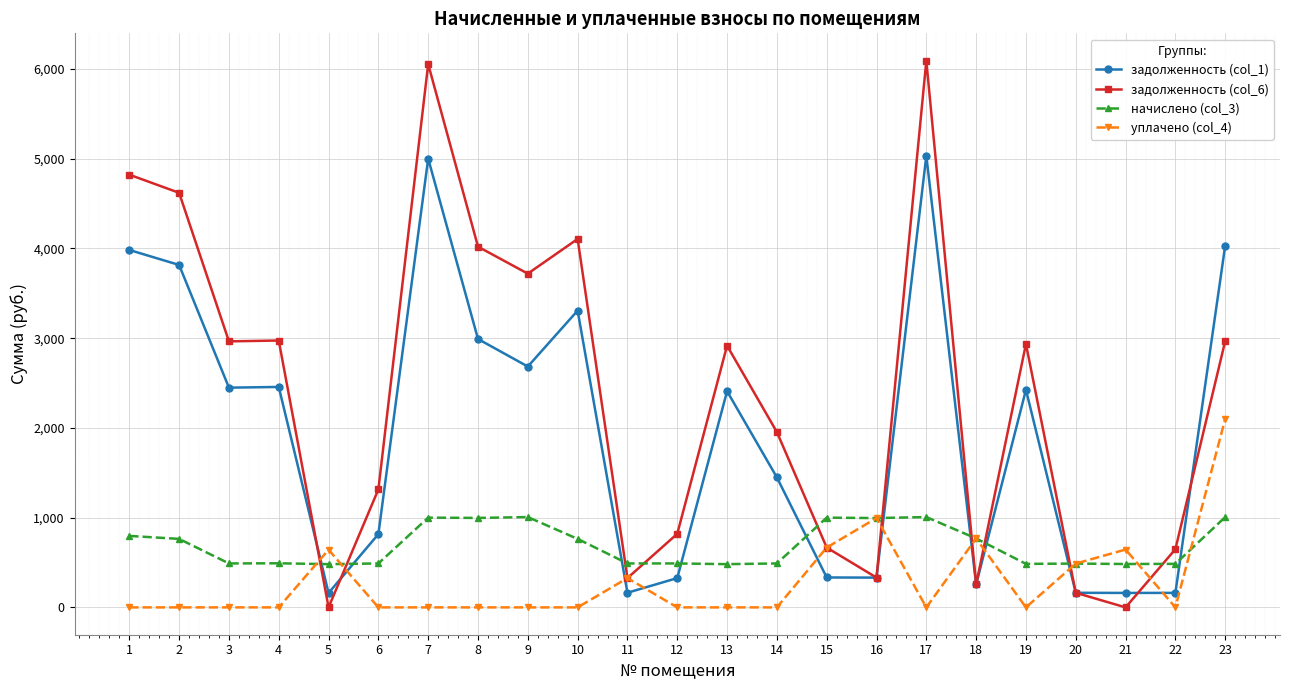

Rank the series by their maximum value, from lowest to highest.

начислено (col_3), уплачено (col_4), задолженность (col_1), задолженность (col_6)